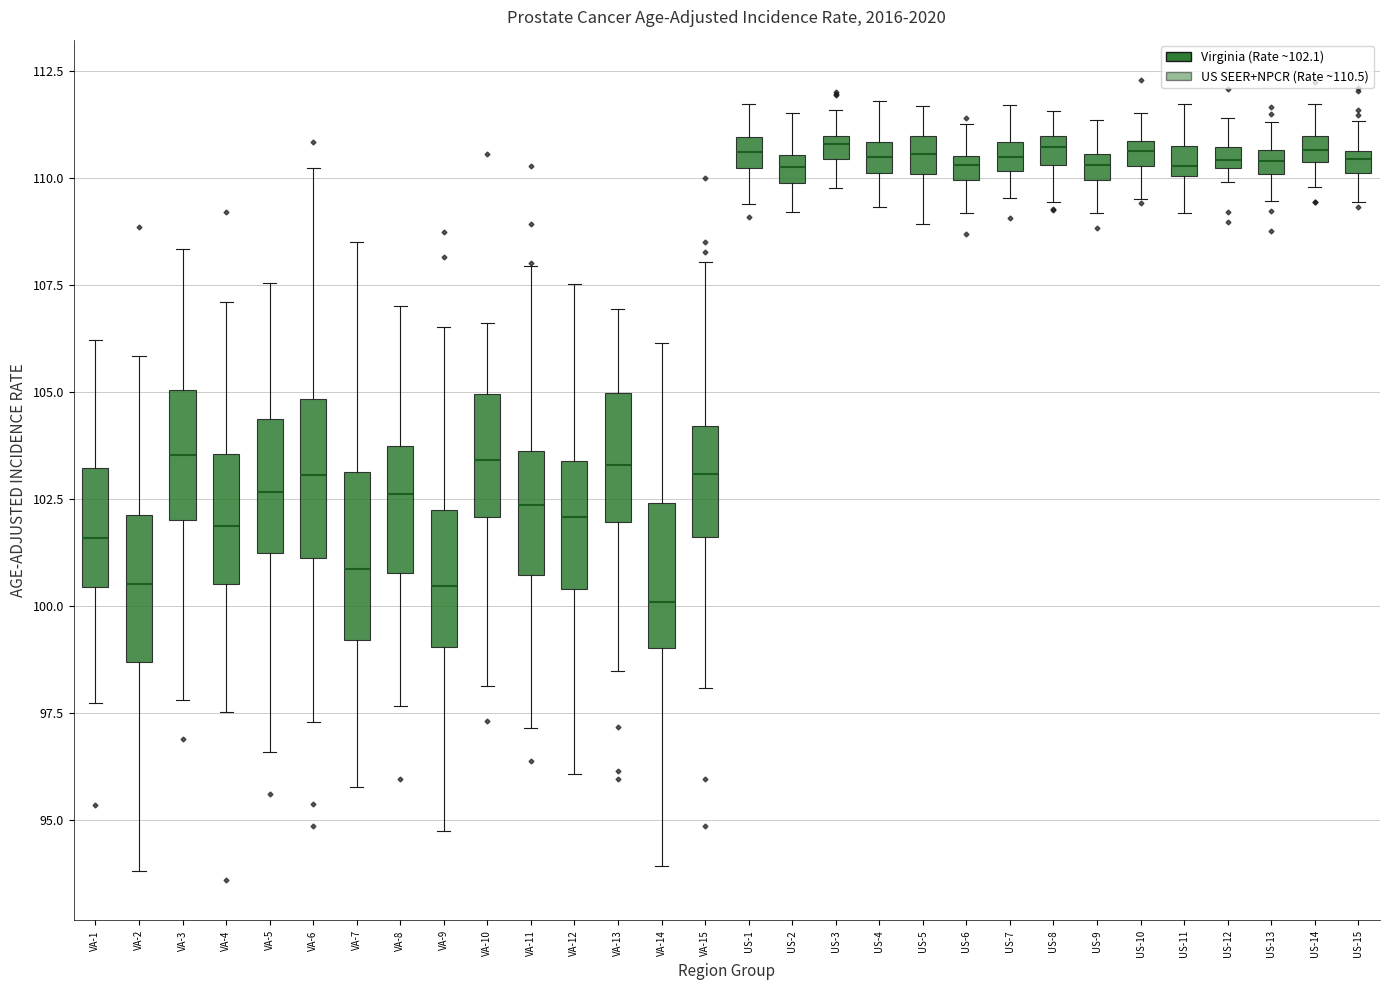

Where does the upper whisker of the box for VA-15 end on the y-axis? The values are not printed on the chart, so give them approximately, as read against the axis.

108.0